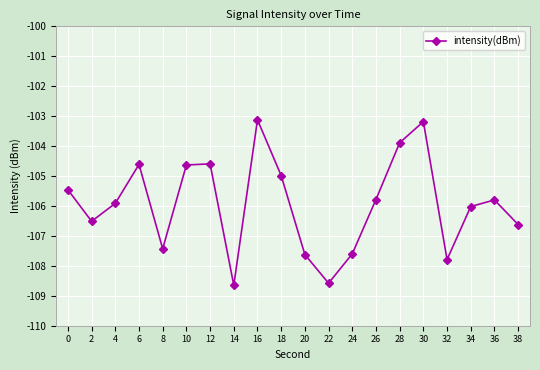

What is the difference between the maximum and minimum values?

5.5